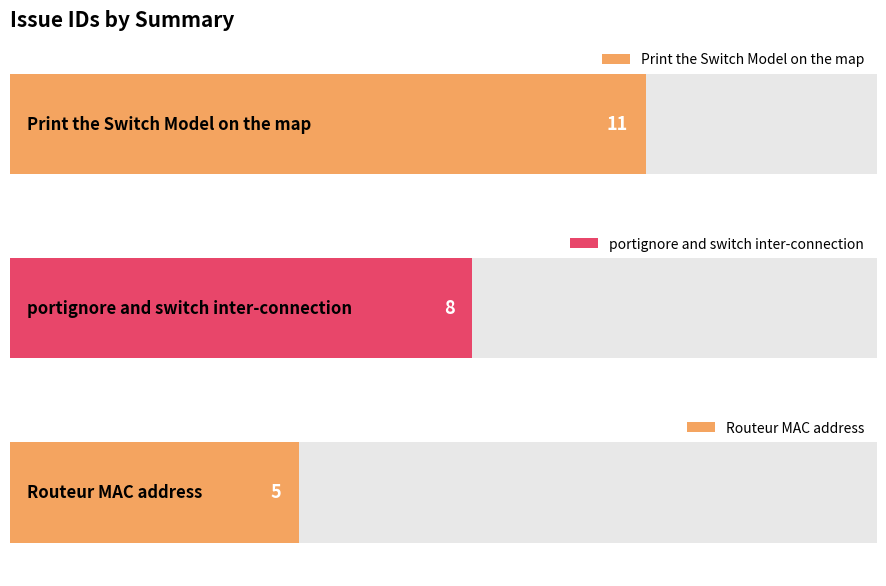

Rank the categories by value from highest to lowest.

Print the Switch Model on the map, portignore and switch inter-connection, Routeur MAC address